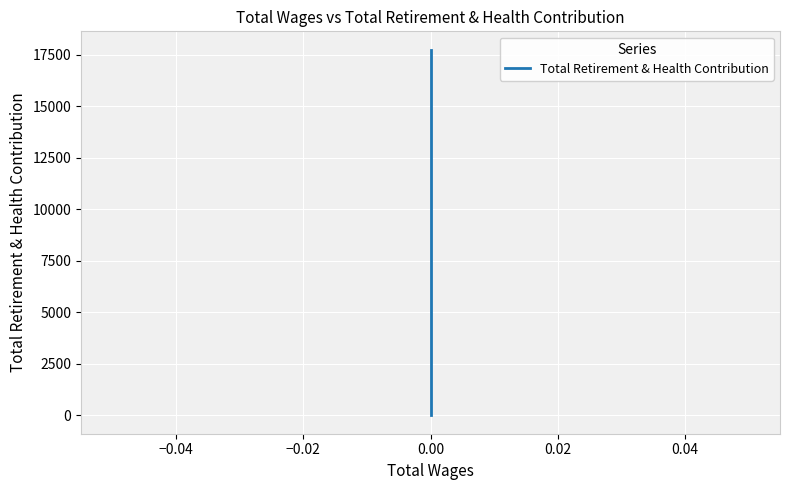

Read the value at 0.00, to the nearest 100.

17800